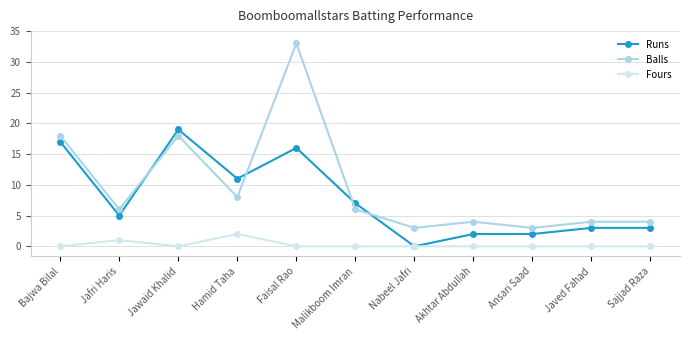

How many lines are shown in the chart?

3